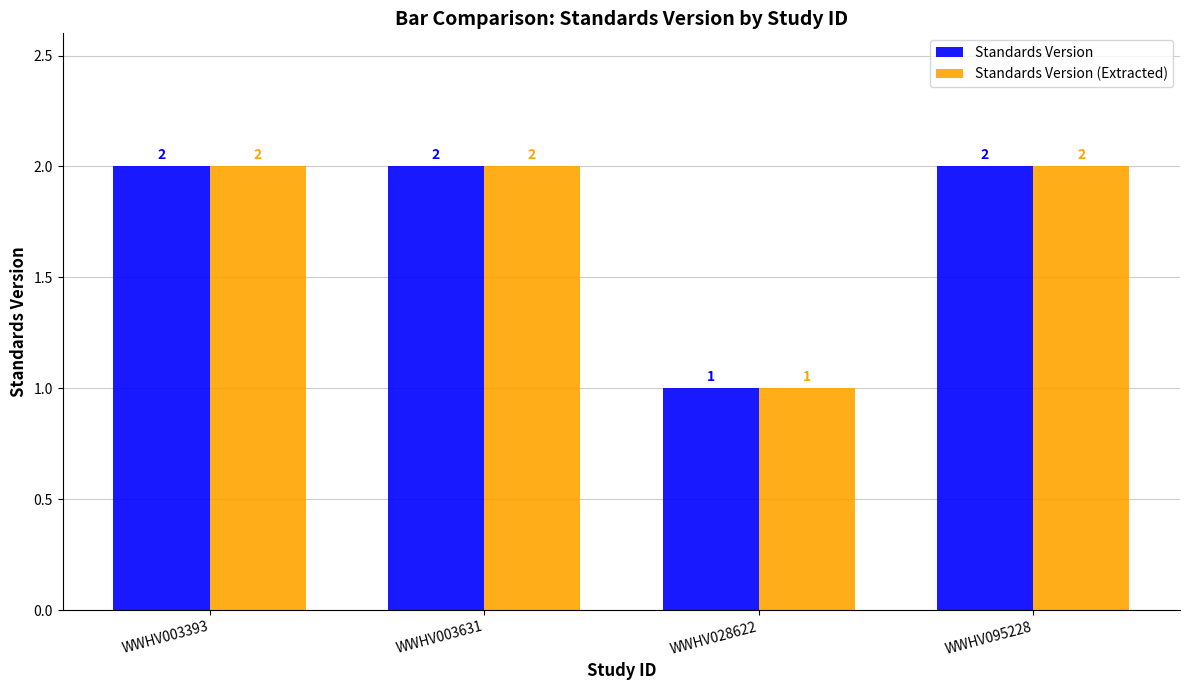

What is the value of the Standards Version bar at the 2nd from the left?

2